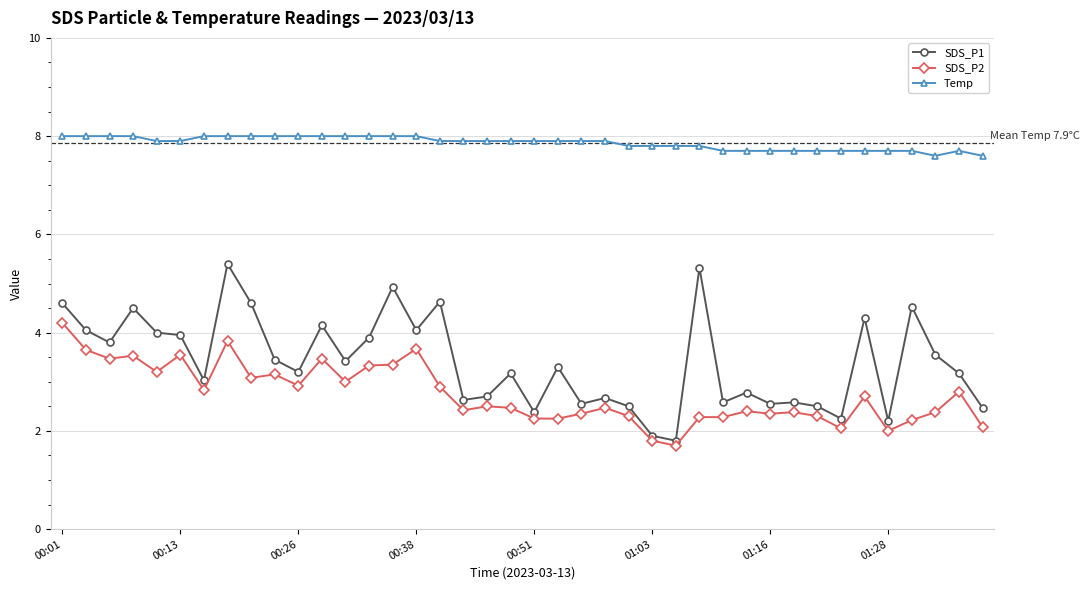

What is the maximum value for SDS_P2?

4.2